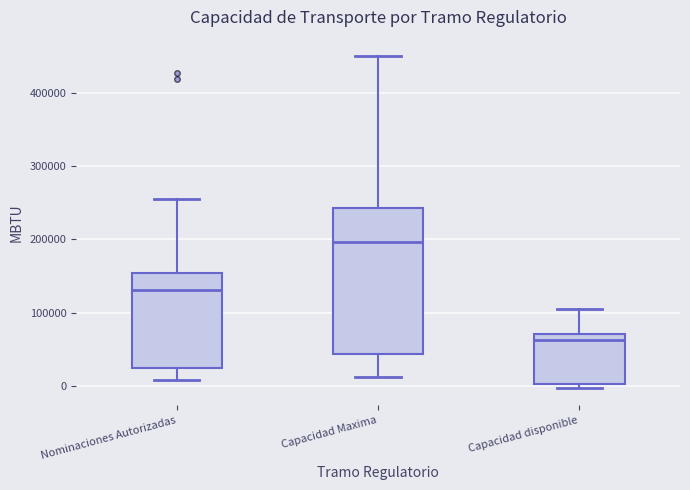

Reading left to right, read every box against the y-axis: the position of its median line, the range the box covers, and the ends of its whiskers. The values are not printed on the chart, so give them approximately, as read against the axis.

Nominaciones Autorizadas: median 130000, box 30000 to 150000, whiskers 10000 to 250000
Capacidad Maxima: median 200000, box 40000 to 240000, whiskers 10000 to 450000
Capacidad disponible: median 60000, box 0 to 70000, whiskers 0 (just below the box's lower edge) to 110000